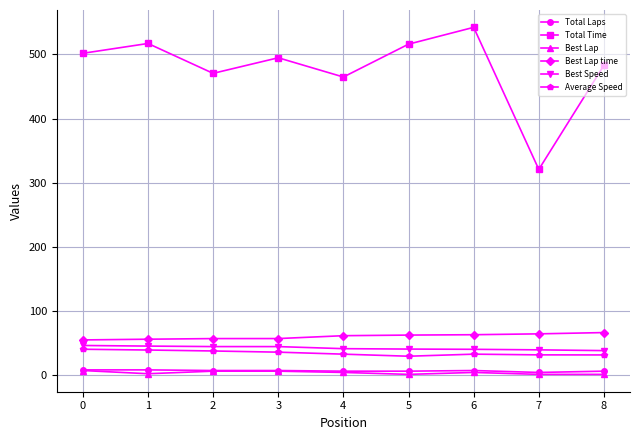

Which series has the widest spread of values?

Total Time